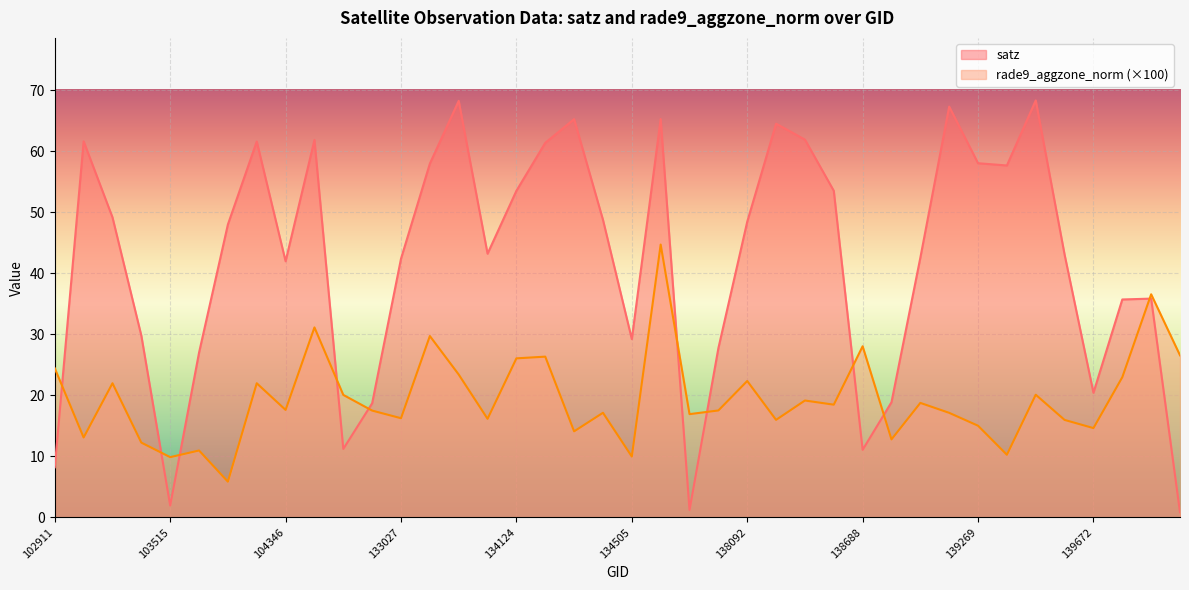

Reading left to right, list all the values displayed in this chart.

satz: 102911=8.2	103160=61.6	103278=49.2	103396=29.8	103515=1.9	103634=27.0	103752=48.0	103868=61.6	104346=42.0	132296=61.8	132669=11.2	132847=18.7	133027=42.4	133209=58.0	133392=68.2	133404=43.2	134124=53.5	134138=61.4	134308=65.2	134322=48.8	134505=29.2	137322=65.3	137715=1.2	137903=27.7	138092=48.4	138105=64.5	138282=61.9	138296=53.5	138688=11.1	138881=18.9	139080=42.5	139094=67.3	139269=58.0	139283=57.7	139462=68.3	139475=43.0	139672=20.4	140059=35.7	143151=35.8	143943=0.8
rade9_aggzone_norm: 102911=24.4	103160=13.1	103278=22.0	103396=12.2	103515=9.9	103634=10.9	103752=5.8	103868=22.0	104346=17.6	132296=31.1	132669=20.1	132847=17.5	133027=16.2	133209=29.7	133392=23.4	133404=16.1	134124=26.1	134138=26.3	134308=14.1	134322=17.1	134505=10.0	137322=44.7	137715=16.9	137903=17.5	138092=22.3	138105=16.0	138282=19.1	138296=18.5	138688=28.0	138881=12.8	139080=18.8	139094=17.1	139269=15.0	139283=10.2	139462=20.1	139475=16.0	139672=14.6	140059=23.0	143151=36.5	143943=26.6